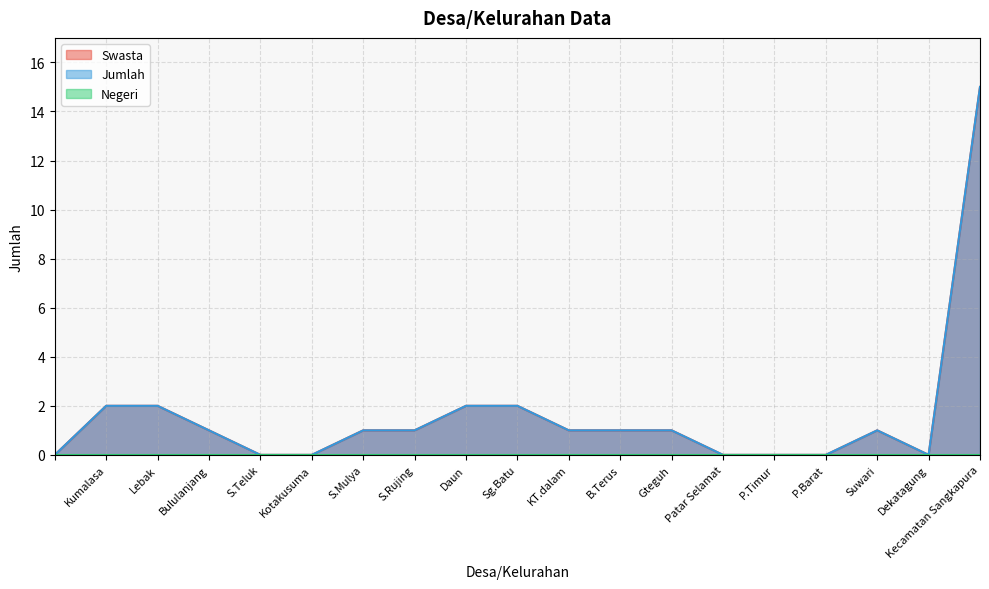

At which category does Swasta reach its first local valley?

Dekatagung